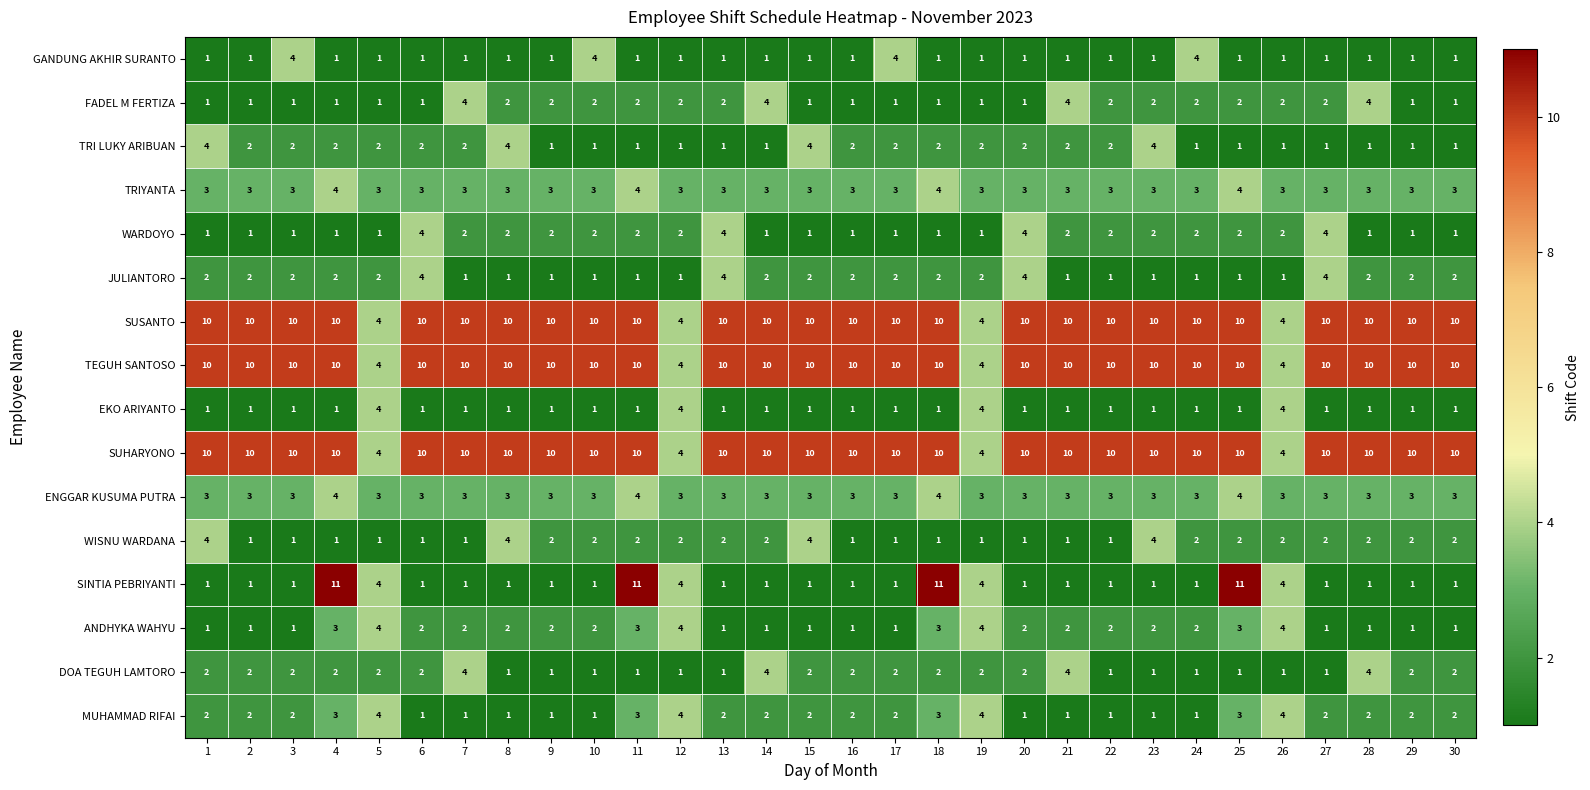

Which series changed the most between 7 and 29?

FADEL M FERTIZA